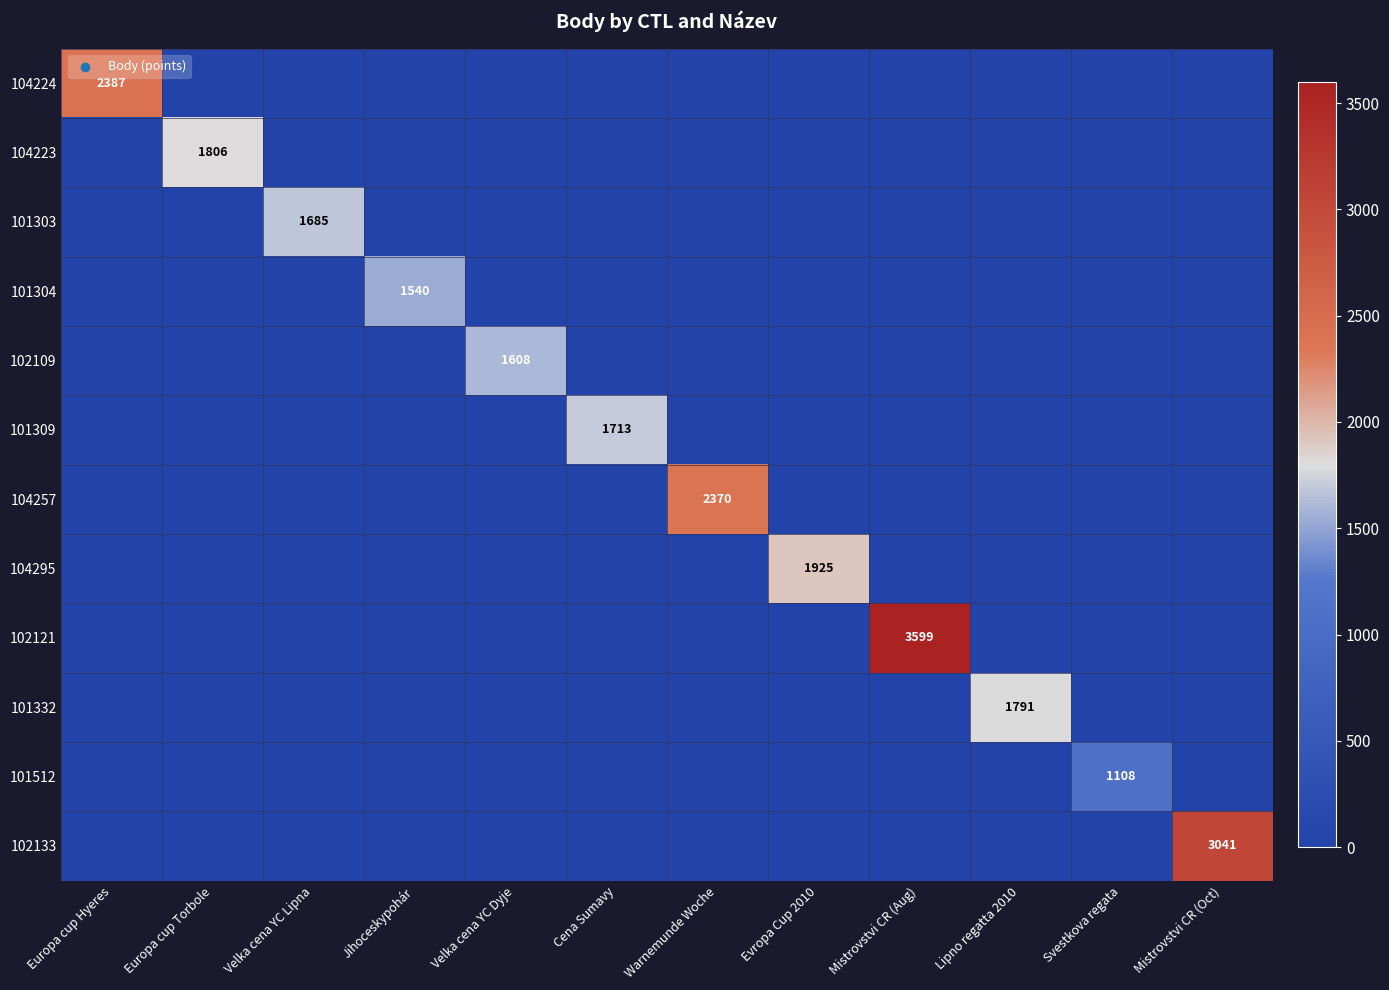

True or false: 101304 has a value of 731 at Jihoceskypohár.

False